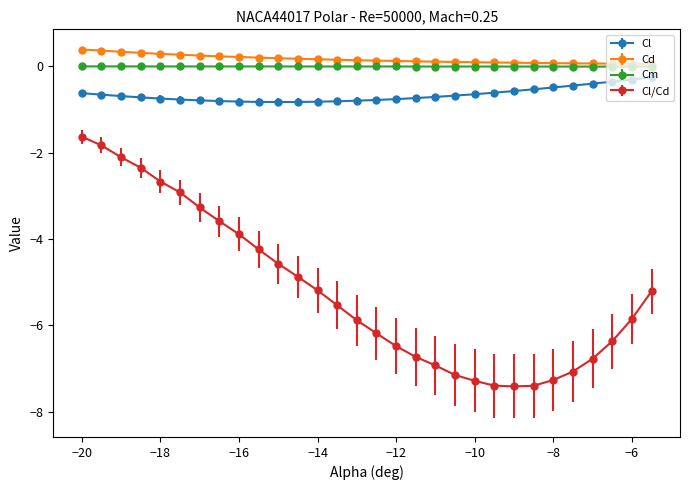

Which series has the largest range (max minus min)?

Cl/Cd